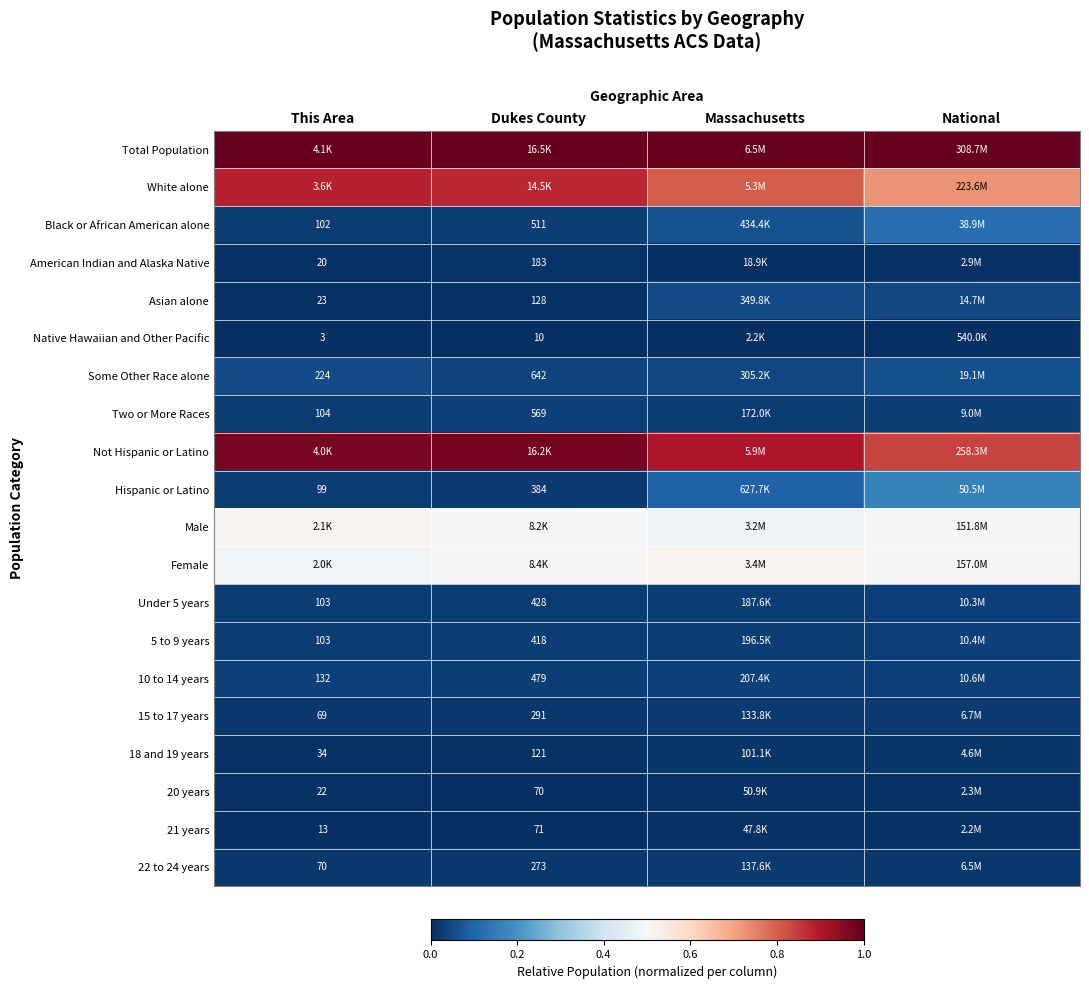

The value of Asian alone at Dukes County is 0.0. True or false?

True